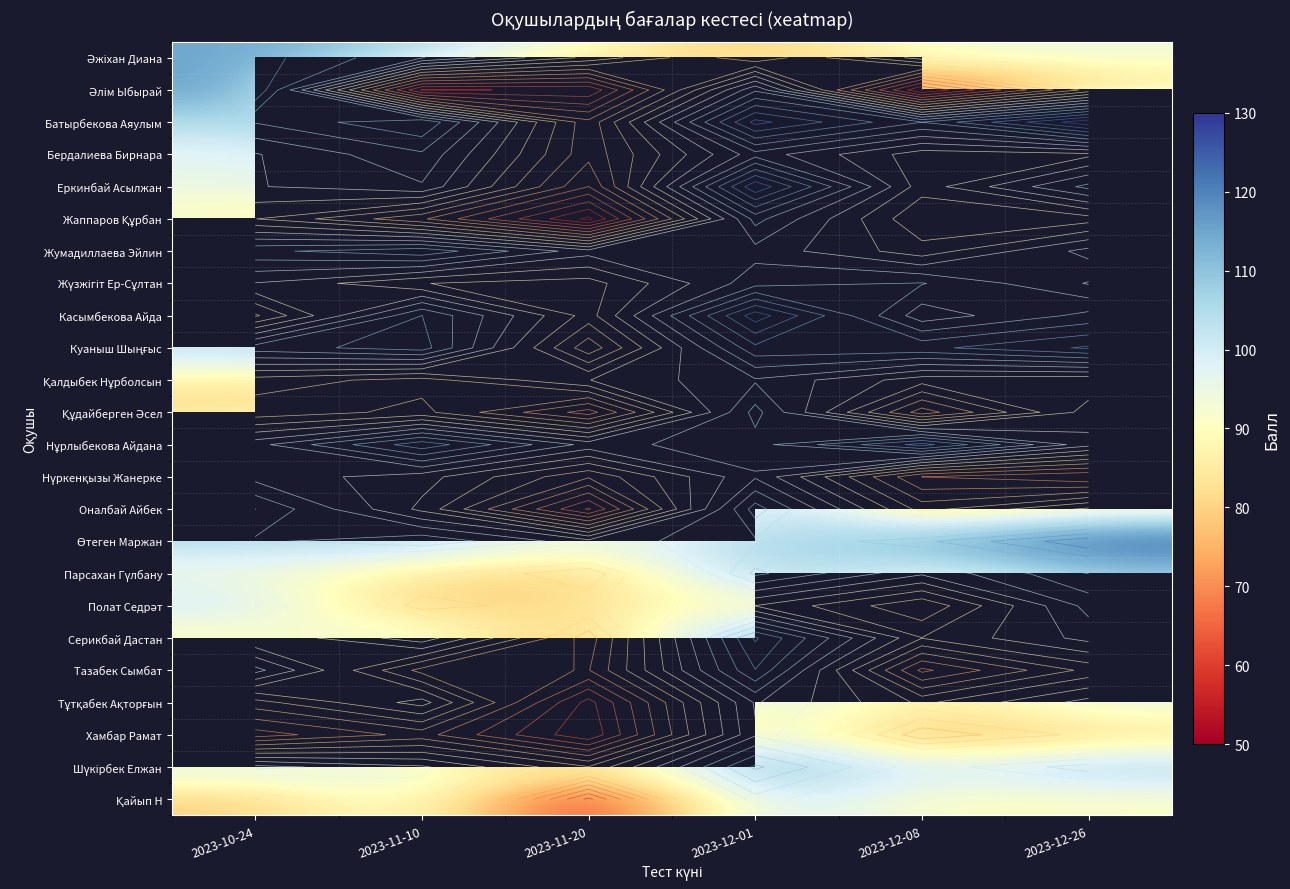

Which label corresponds to the smallest value in the chart?

2023-11-20